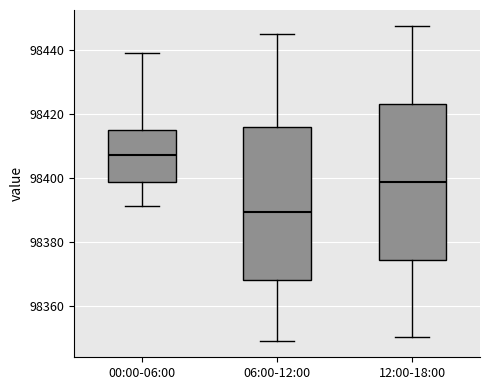

Where does the lower whisker of the box for 00:00-06:00 end on the y-axis? The values are not printed on the chart, so give them approximately, as read against the axis.

98392